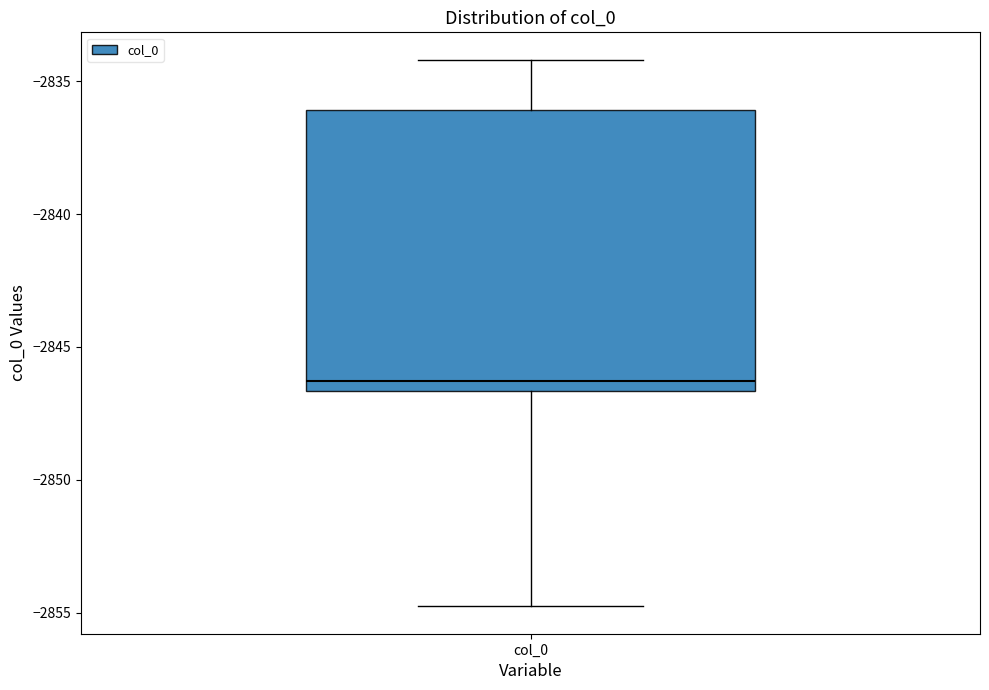

Transcribe this box plot: give where the median line is, the range the box spans, and where the two whiskers end, as read against the y-axis. The values are not printed on the chart, so give them approximately, as read against the axis.

median -2846.5 (just above the box's lower edge), box -2846.5 to -2836.0, whiskers -2855.0 to -2834.0